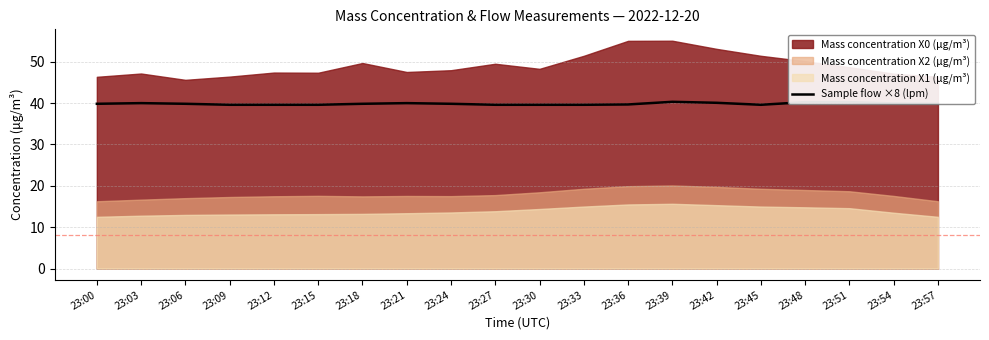

Reading left to right, what are all the values shown in this chart?

39.8	40.0	39.8	39.6	39.6	39.6	39.8	40.0	39.8	39.6	39.6	39.6	39.7	40.3	40.1	39.6	40.2	40.2	39.9	39.8